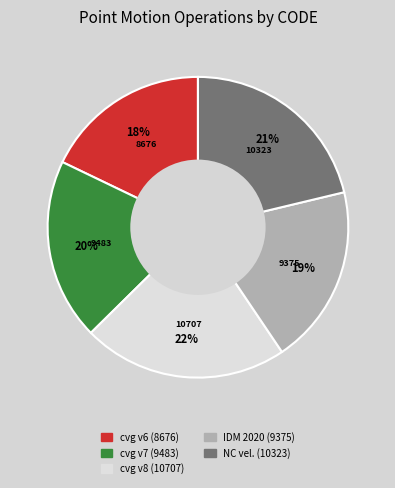

Between NC vel. (10323) and cvg v7 (9483), which is larger?

NC vel. (10323)